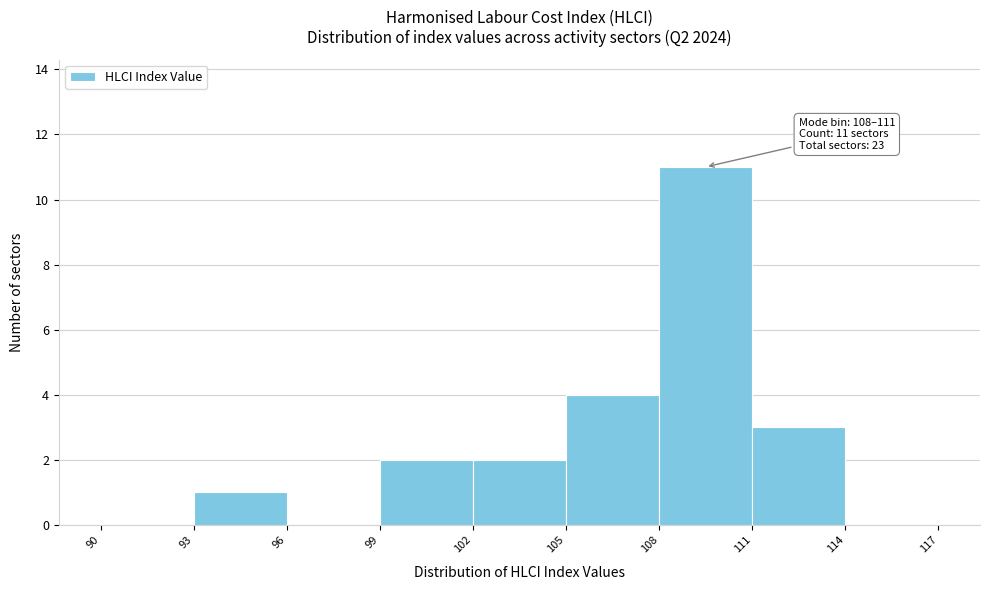

Over which range of the x-axis is the bar tallest?

108 to 111